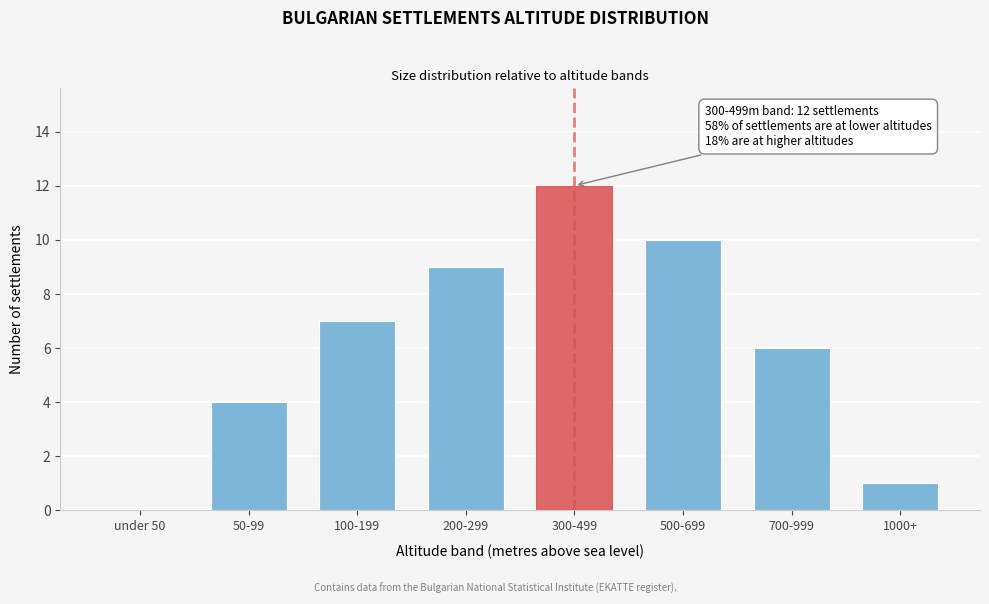

Reading right to left, what are all the values shown in this chart?

1000+=1	700-999=6	500-699=10	300-499=12	200-299=9	100-199=7	50-99=4	under 50=0